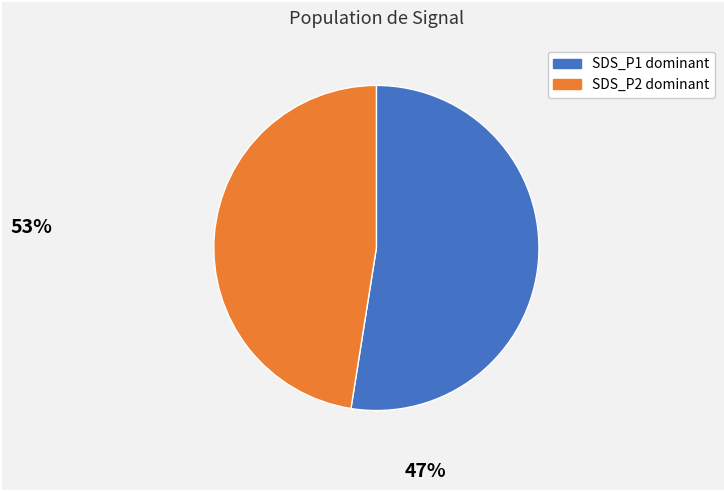

How many segments does this pie chart have?

2